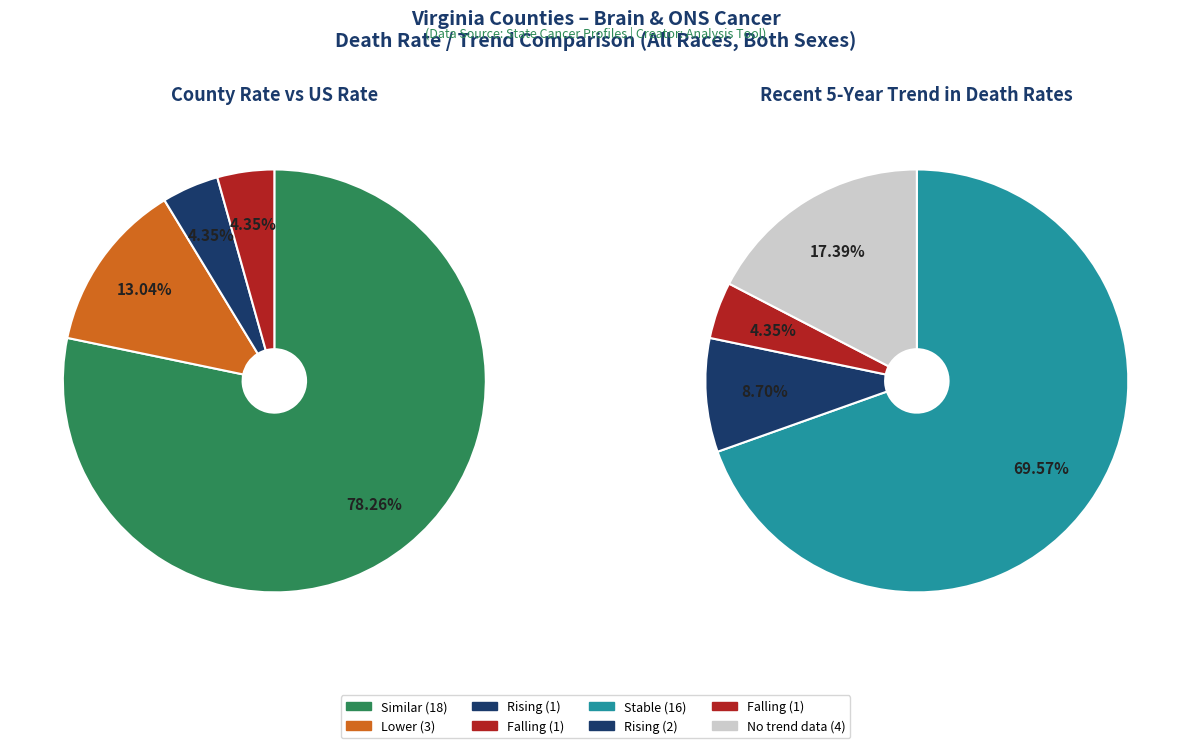

Is it true that falling is 4% of the pie?

True